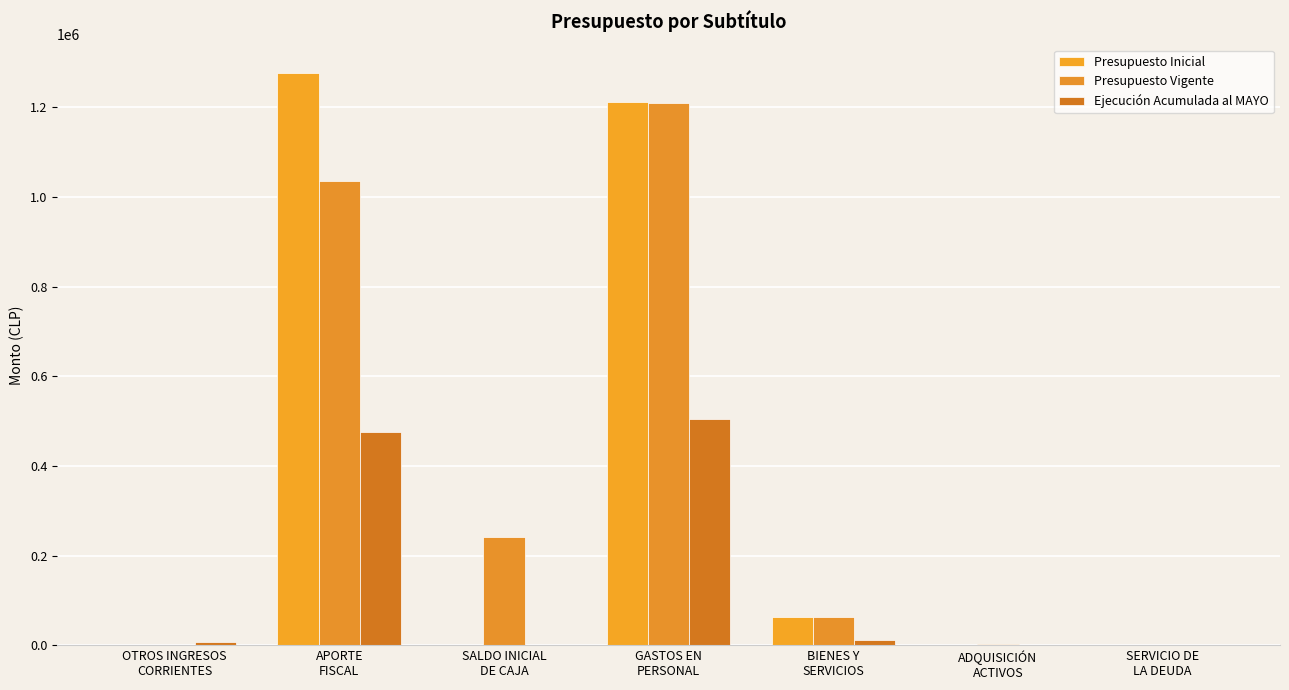

Are the bars horizontal?

No